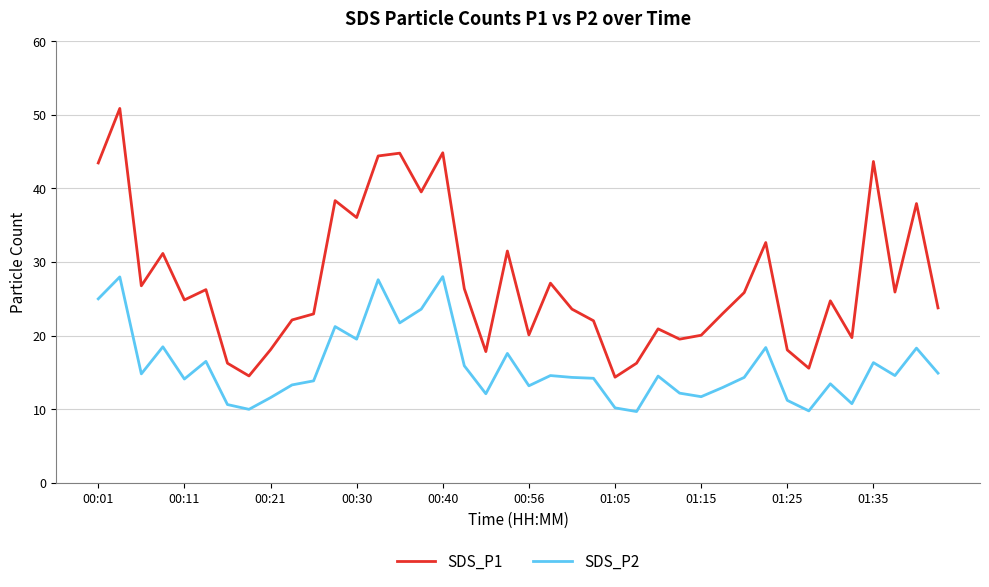

Rank the series by their maximum value, from lowest to highest.

SDS_P2, SDS_P1